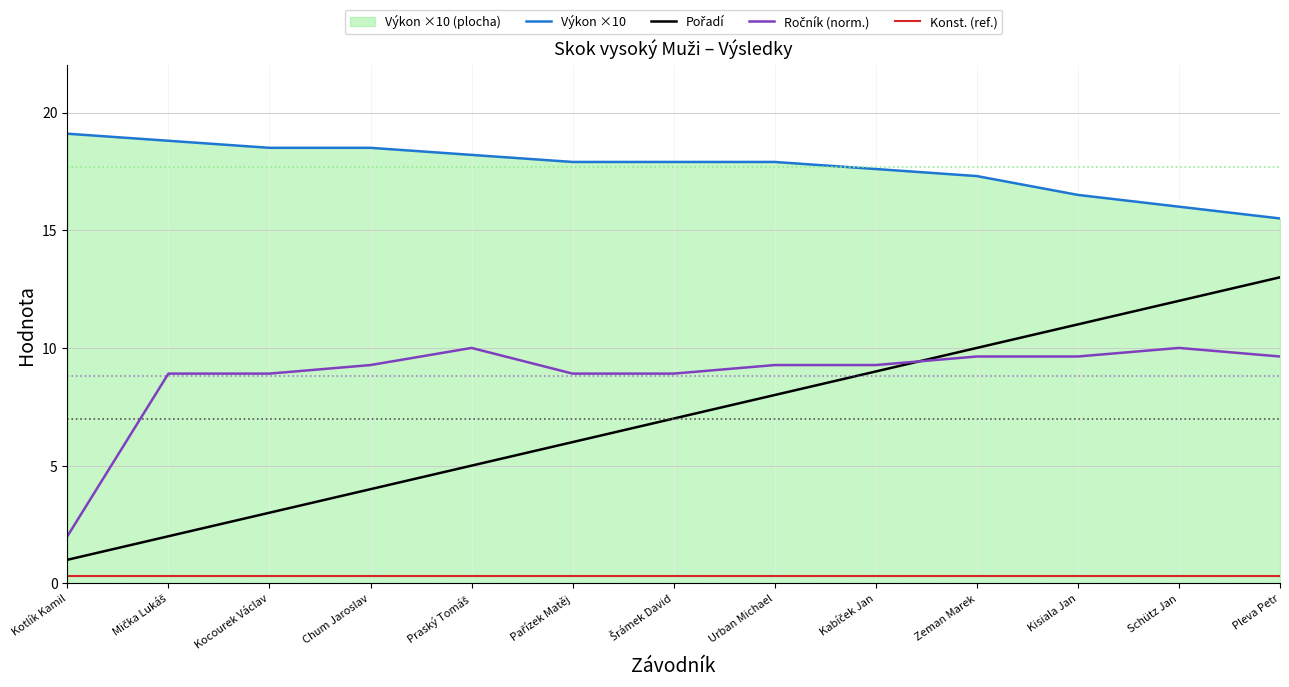

At which label does Ročník (norm.) reach its minimum?

Kotlík Kamil